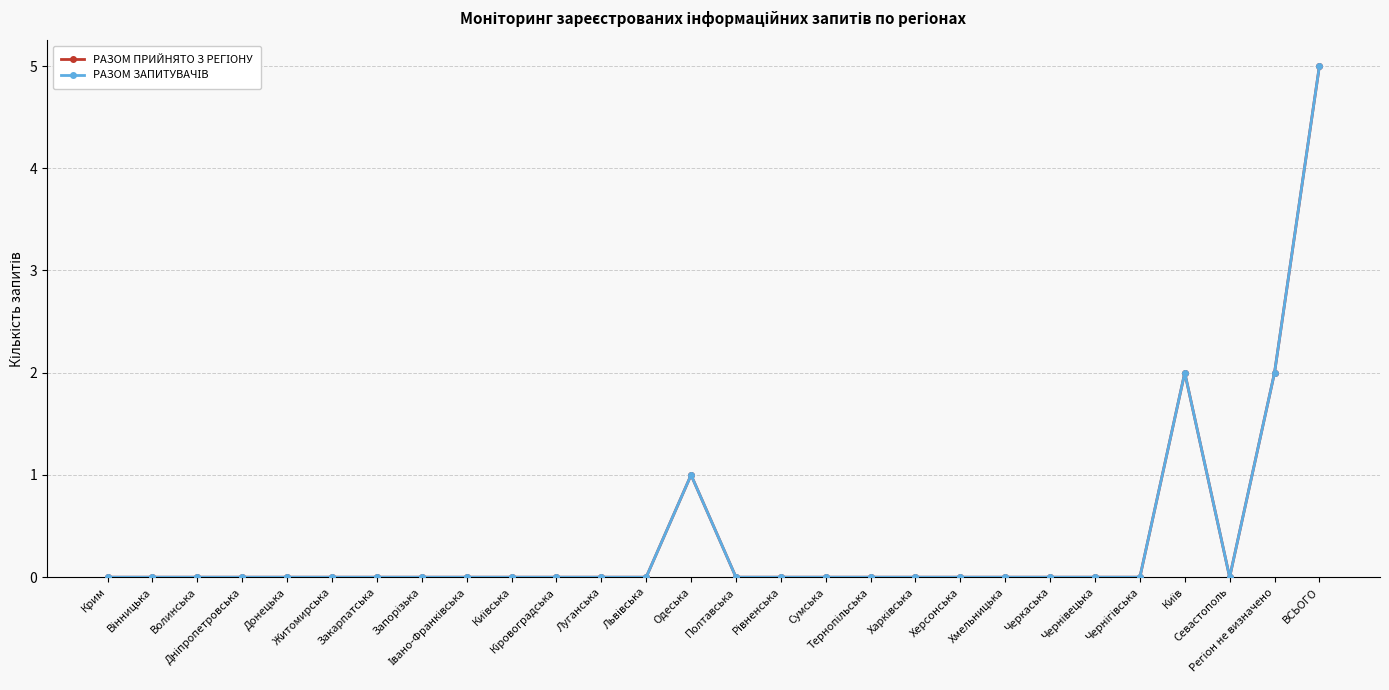

Is this an area chart (filled region under the line)?

No